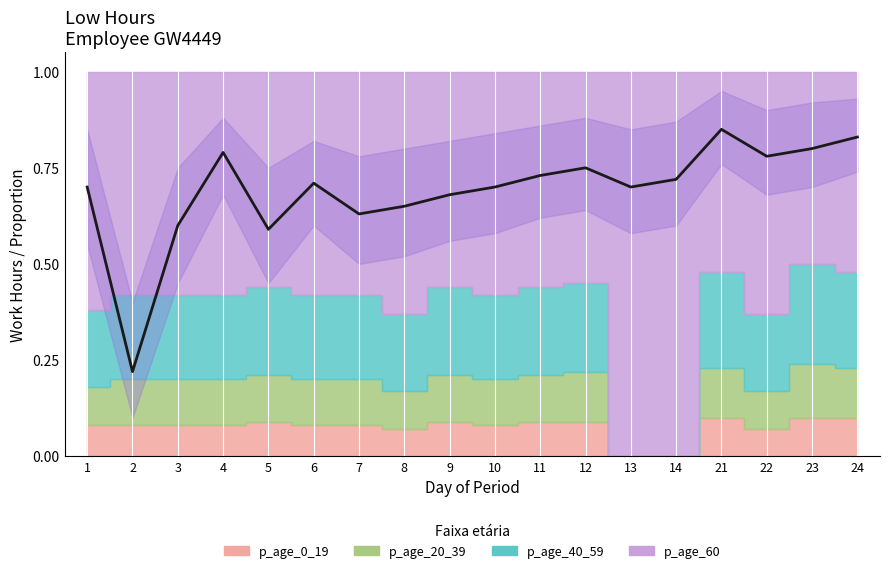

List the labels in order of value, largest first.

21, 24, 23, 4, 22, 12, 11, 14, 6, 1, 10, 13, 9, 8, 7, 3, 5, 2